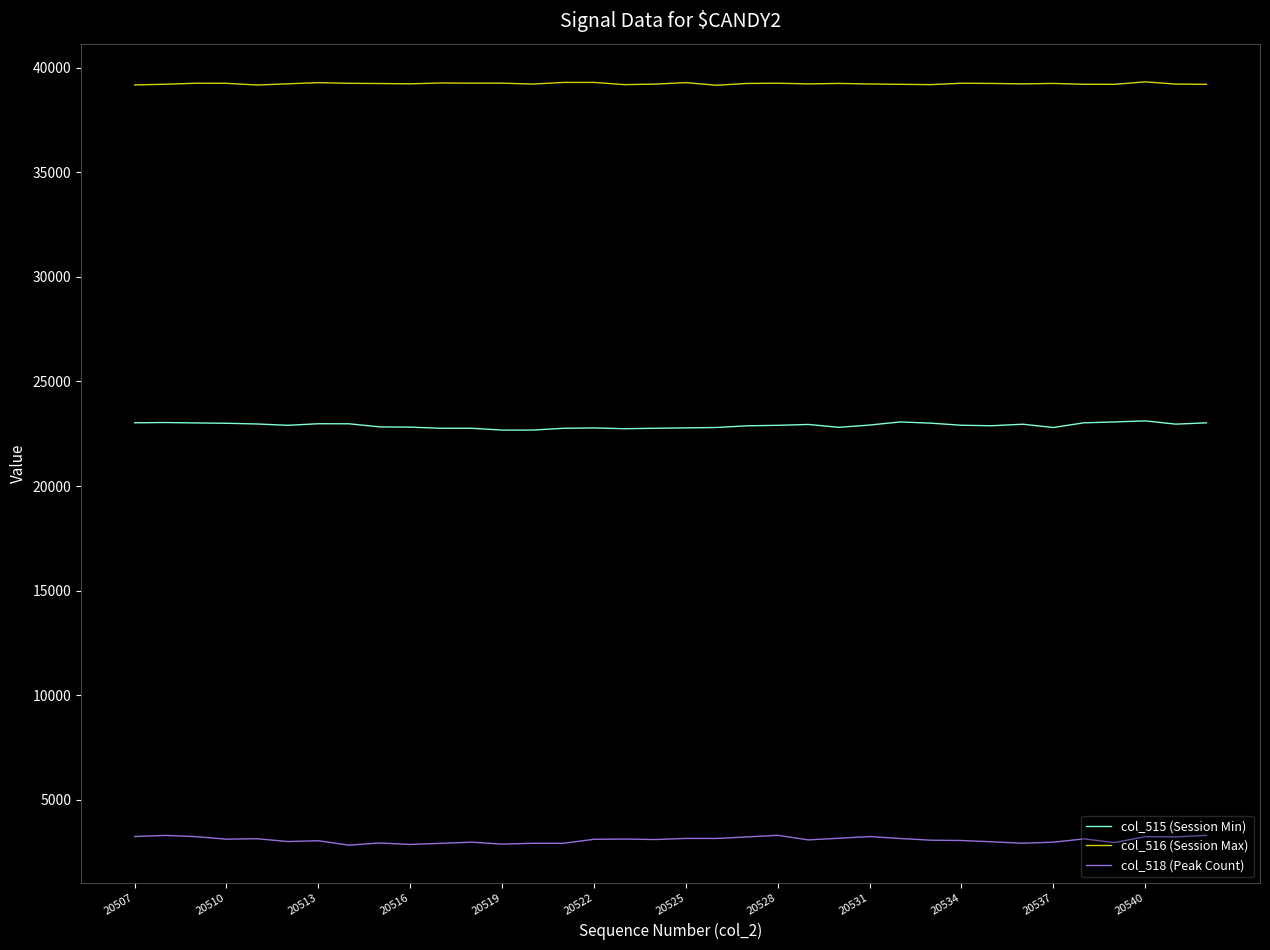

Which series has the largest total across all categories?

col_516 (Session Max)